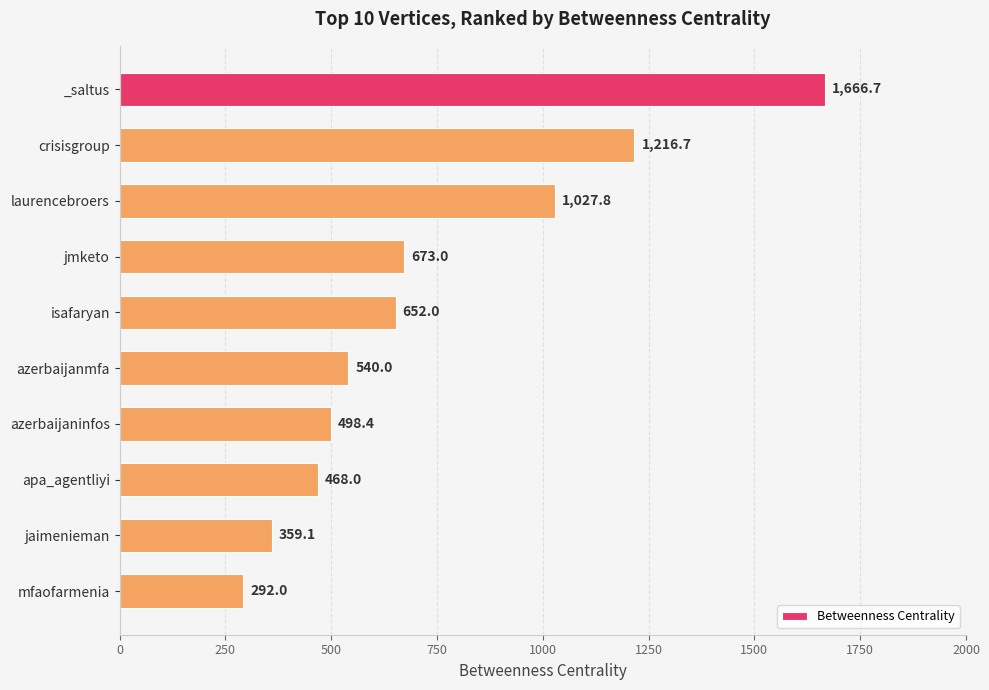

Reading top to bottom, extract all data points from this chart.

1666.7	1216.7	1027.8	673.0	652.0	540.0	498.4	468.0	359.1	292.0